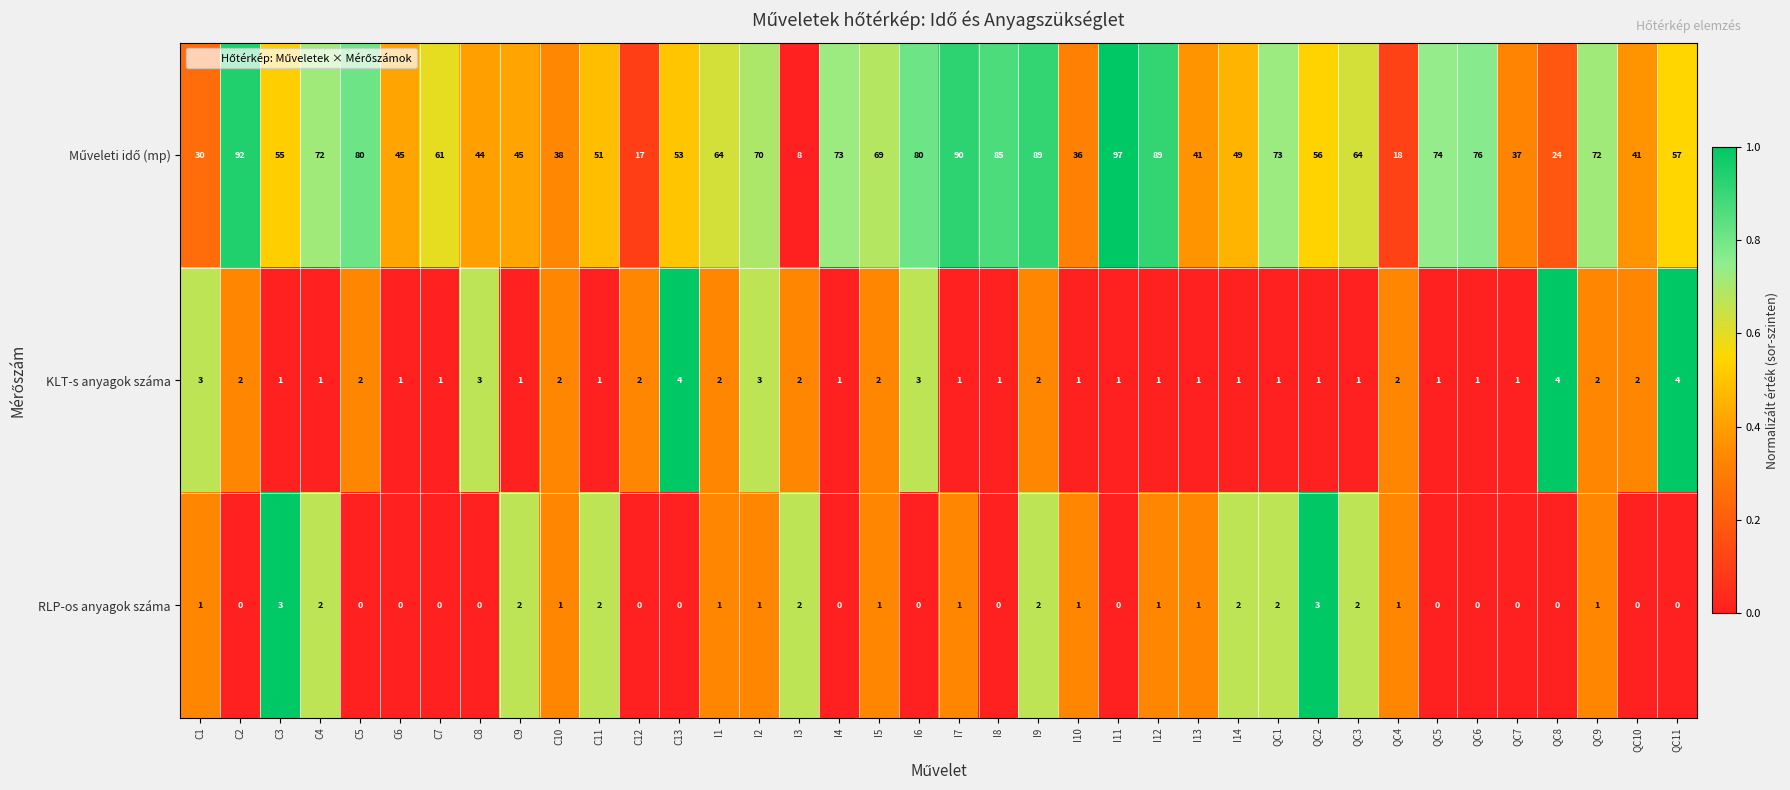

What is the spread (max minus min) of values at C4?

71